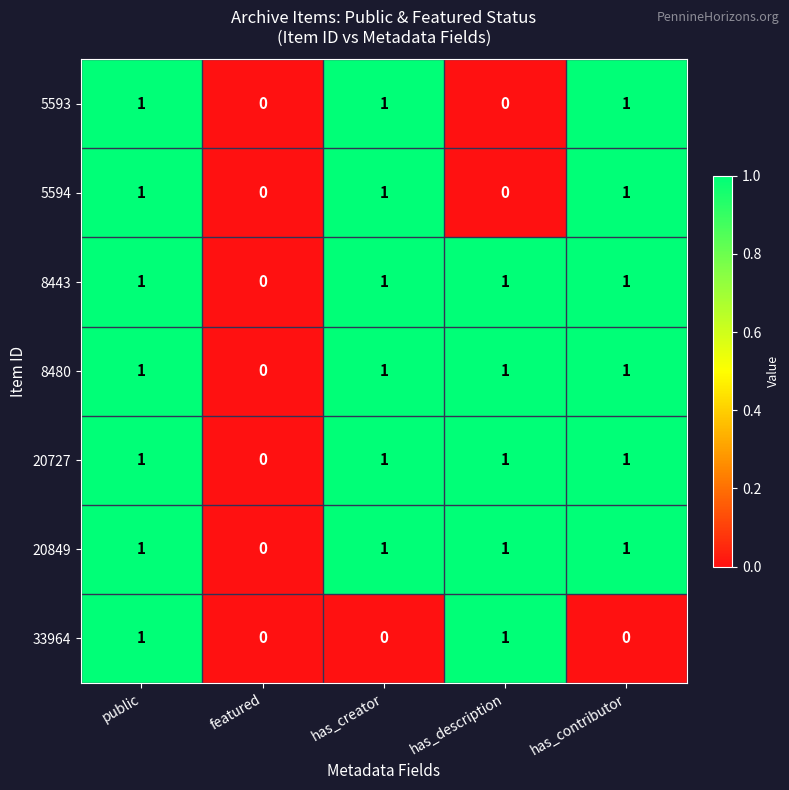

True or false: 8443 has a value of 2 at has_creator.

False